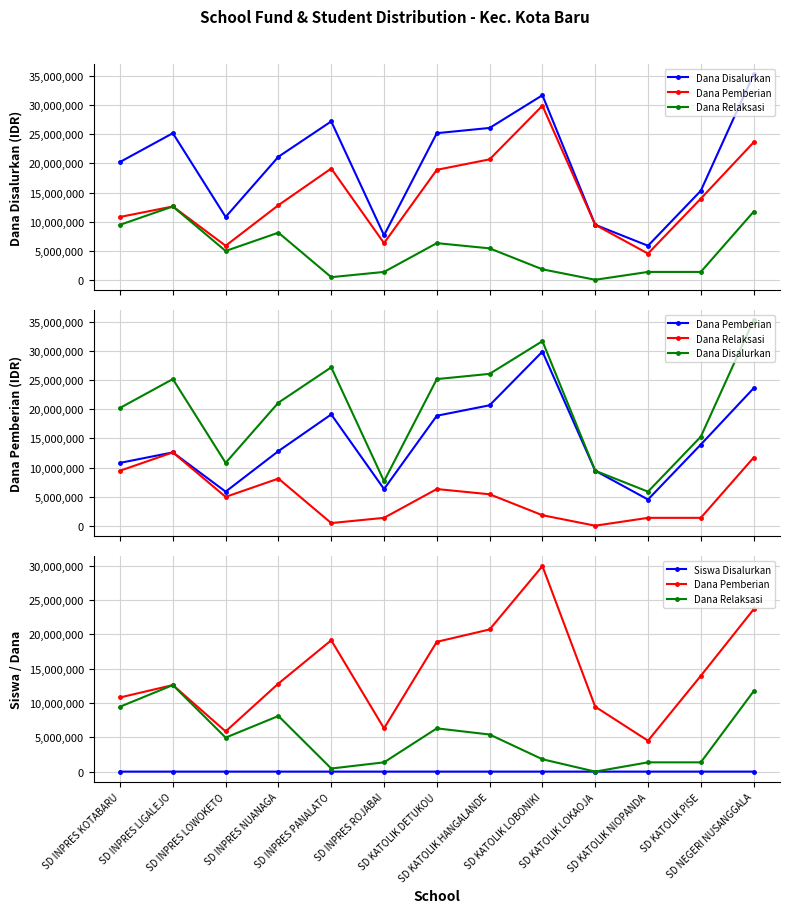

Is the value of Dana Pemberian at SD INPRES ROJABAI greater than the value of Dana Disalurkan at SD NEGERI NUSANGGALA?

No